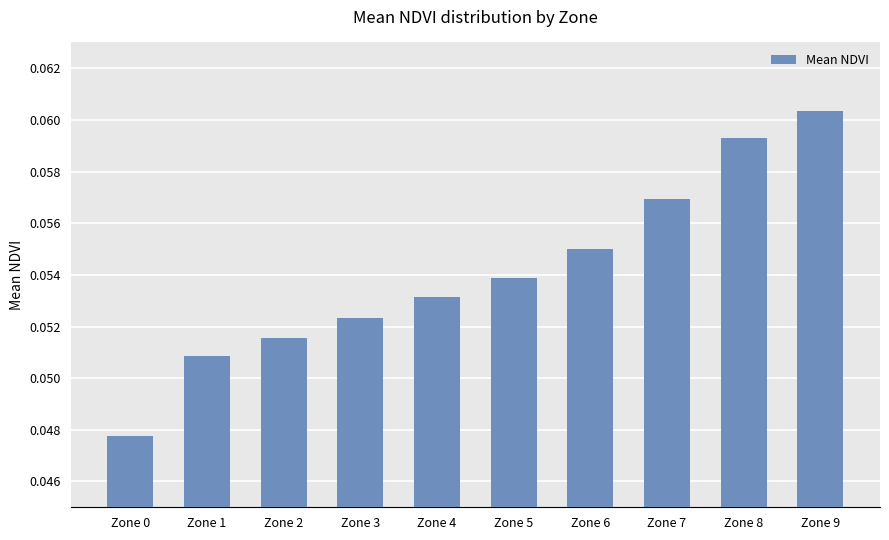

Which category has the highest value across all series?

Zone 9